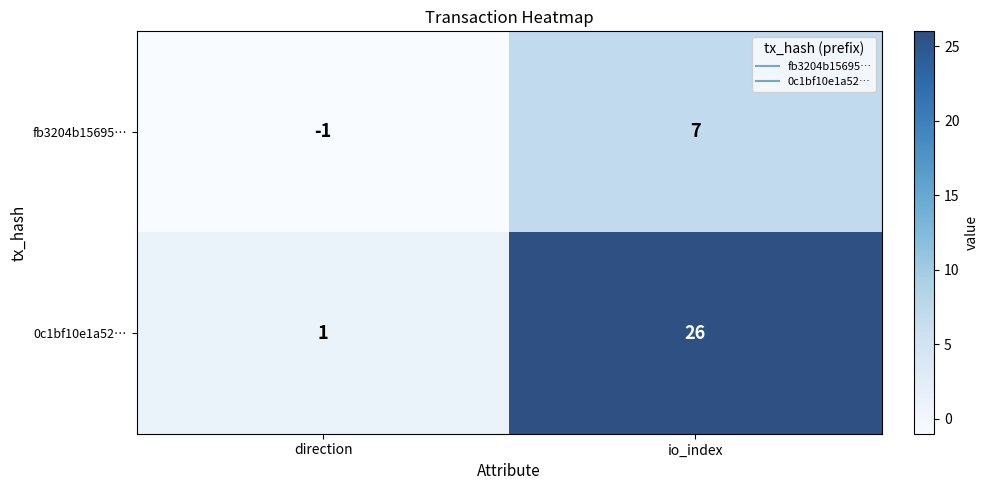

Which series has the largest total across all categories?

0c1bf10e1a52…